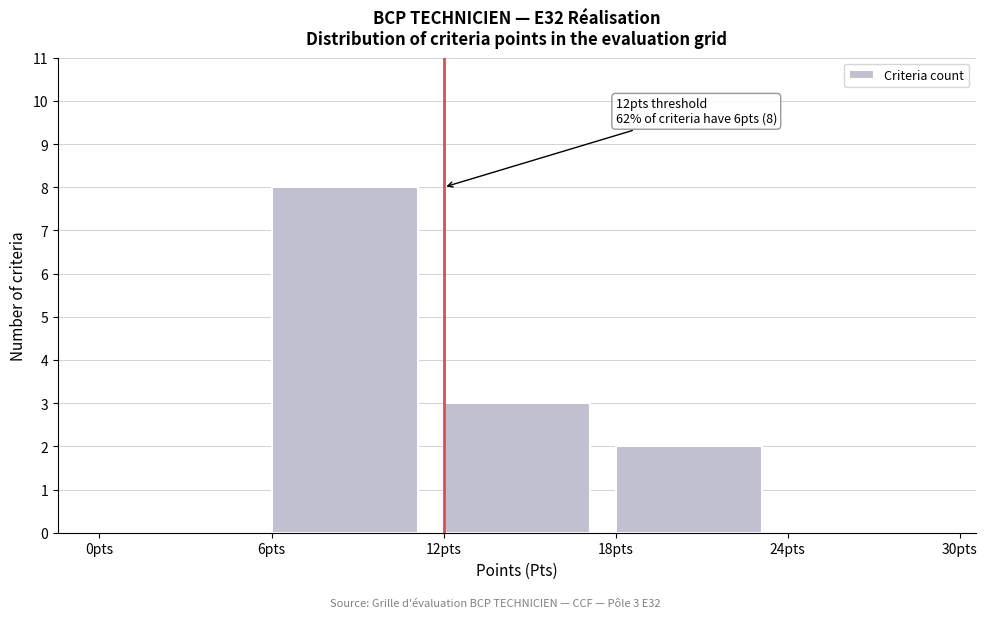

Which range on the x-axis has the tallest bar?

6 to 12